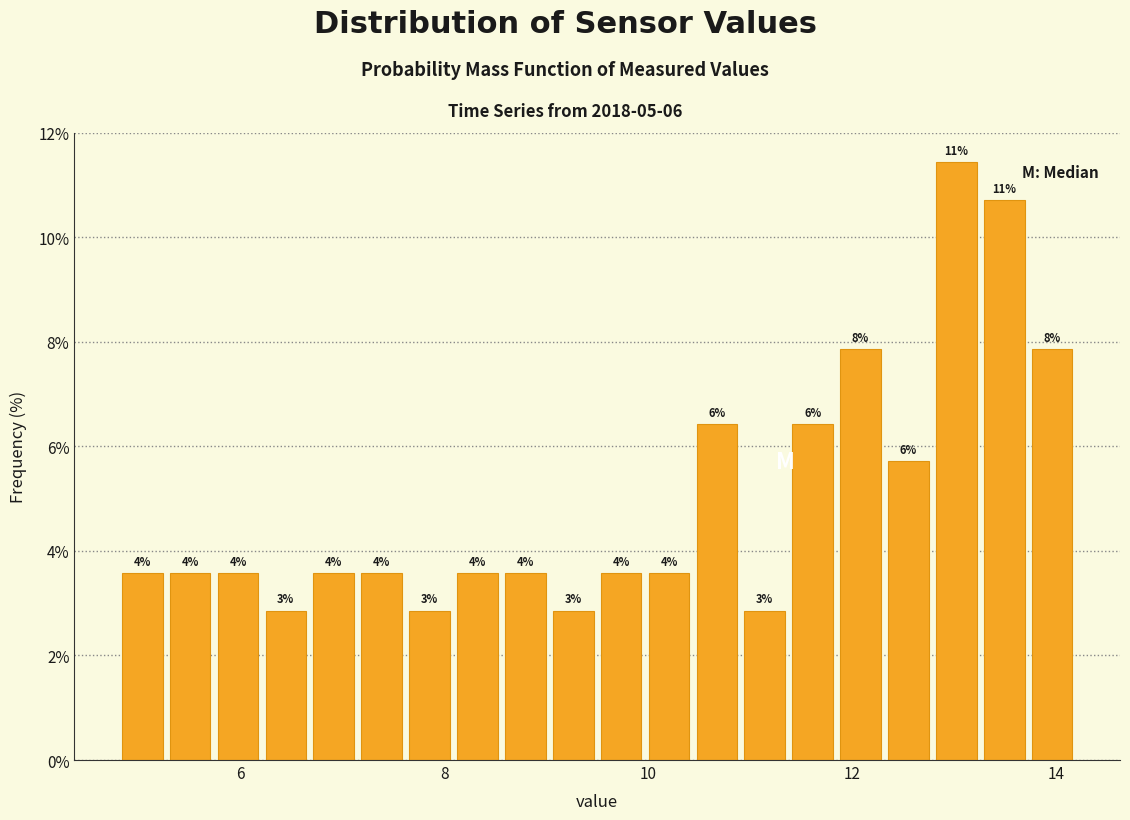

Read against the x-axis, roughly where is the centre of the tallest bar?

13.0